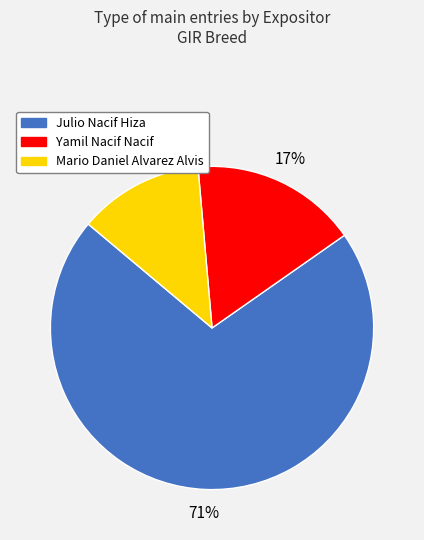

To the nearest percent, what is the difference between the Yamil Nacif Nacif and Julio Nacif Hiza slice percentages?

54%